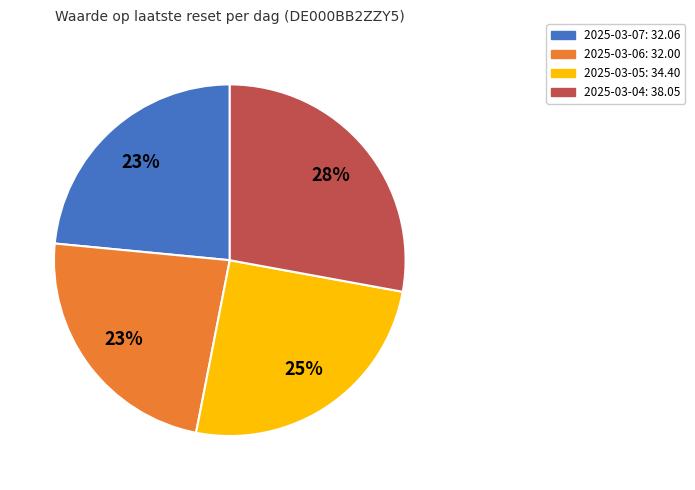

Is there any slice that represents more than half of the pie?

No